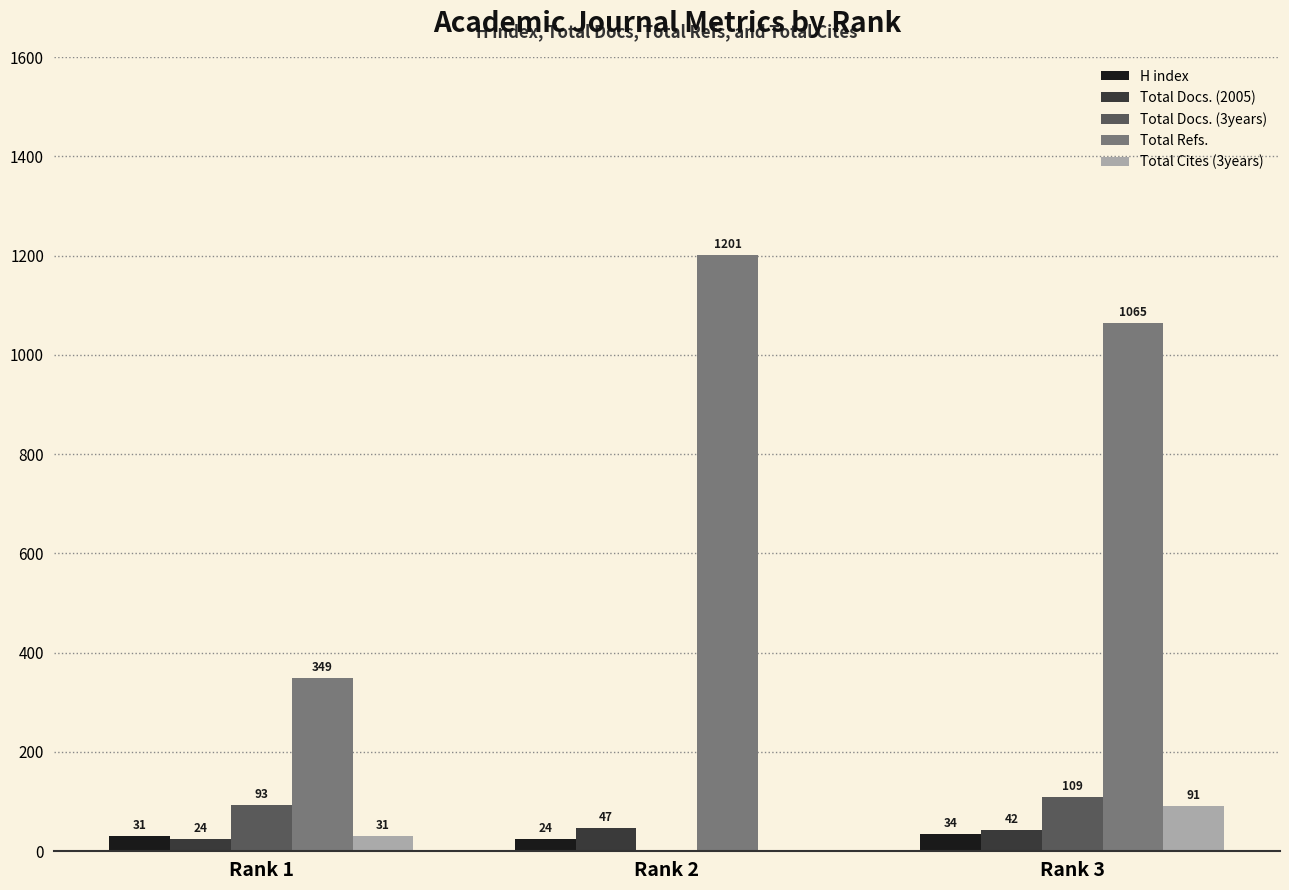

The Total Cites (3years) series shows 0 at Rank 2. True or false?

True